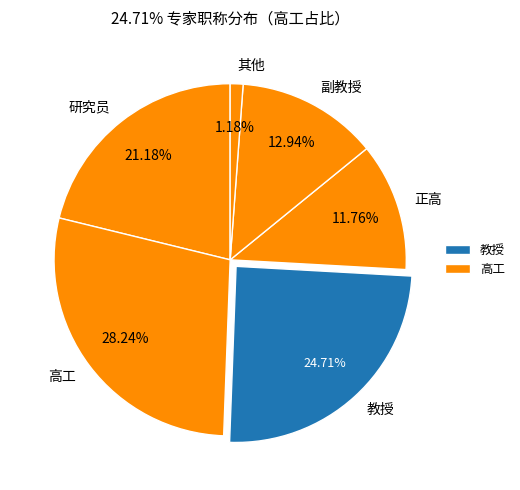

To the nearest percent, what is the combined percentage of 教授 and 研究员?

46%